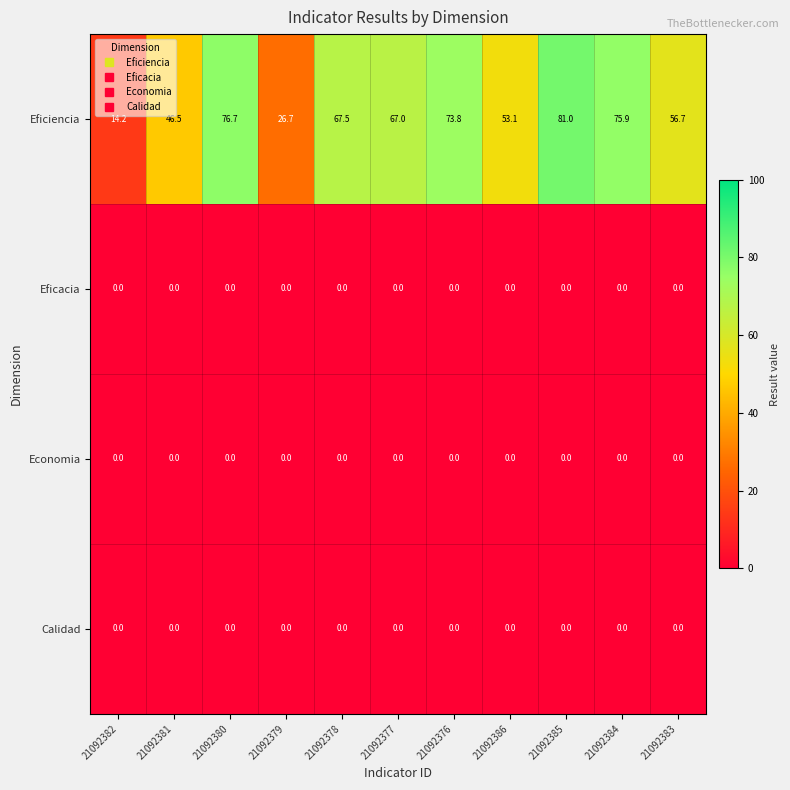

True or false: Economia has a value of 0.0 at 21092385.

True